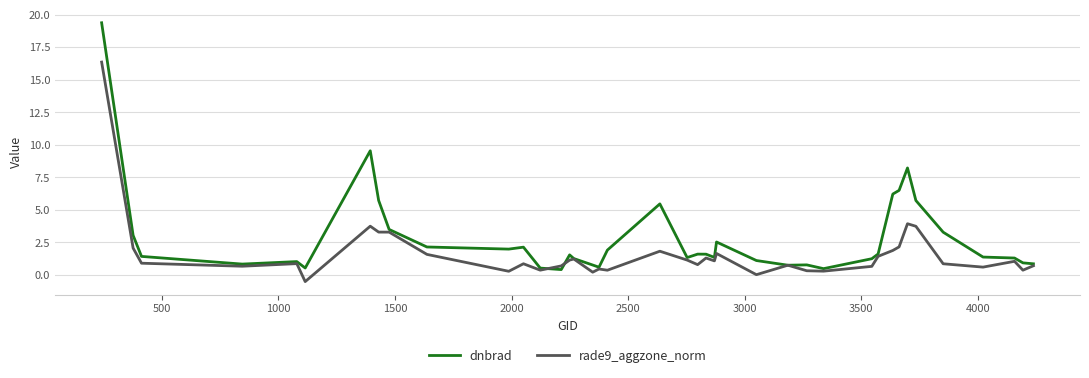

What is the highest value of the rade9_aggzone_norm series?

16.4